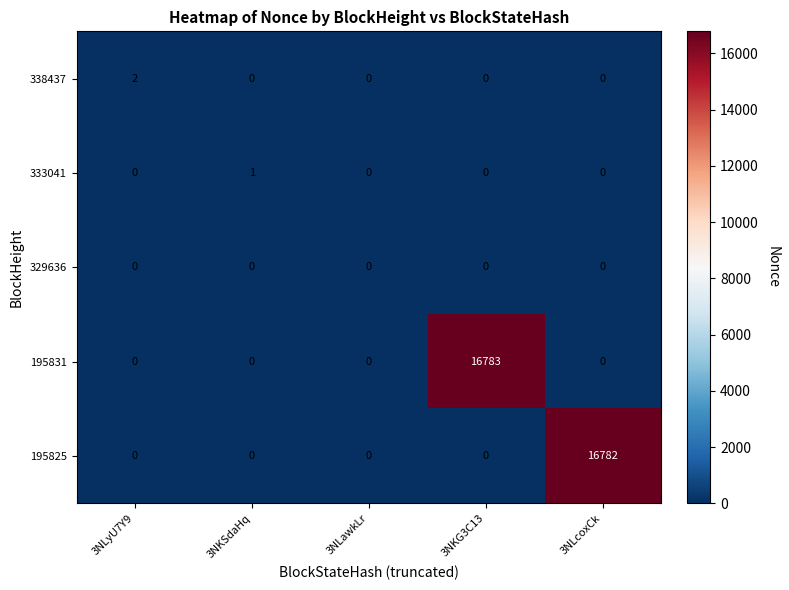

Which series has the largest range (max minus min)?

195831